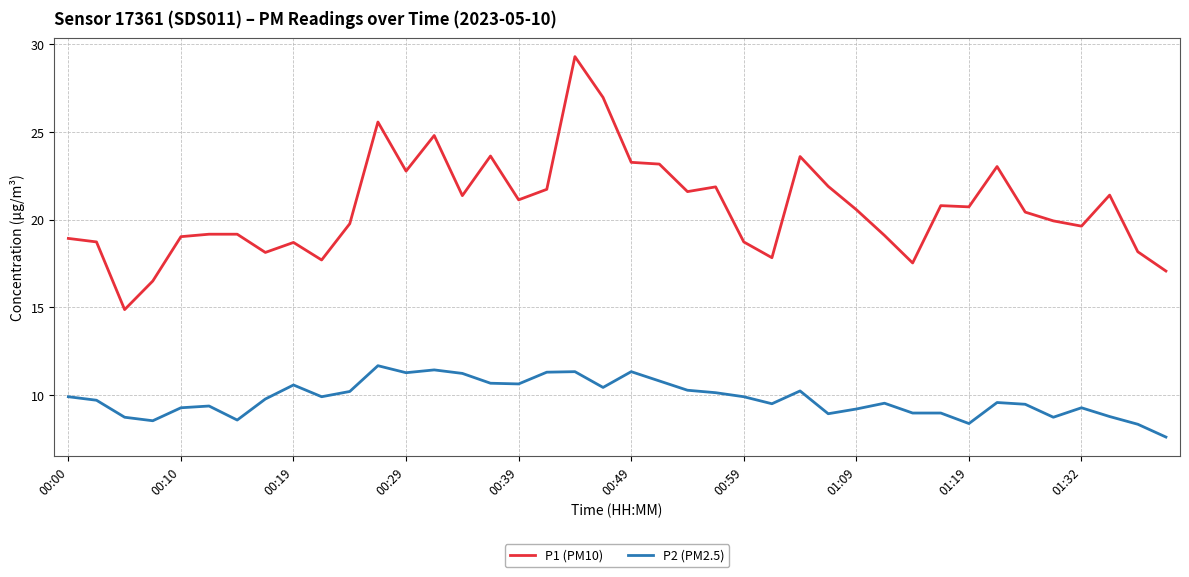

Which series has the largest total across all categories?

P1 (PM10)